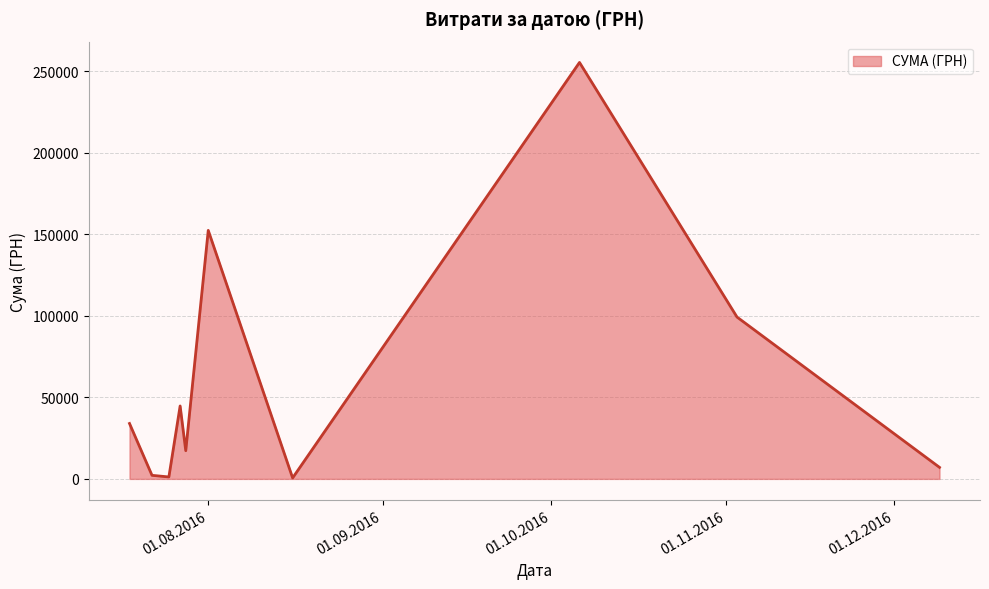

What is the difference between the maximum and minimum values?

254950.2